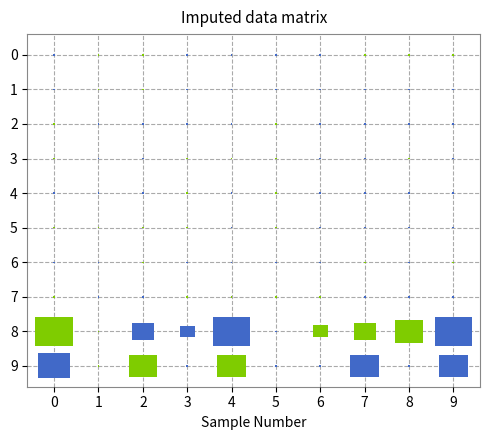

What is the spread (max minus min) of values at 3?

17296079